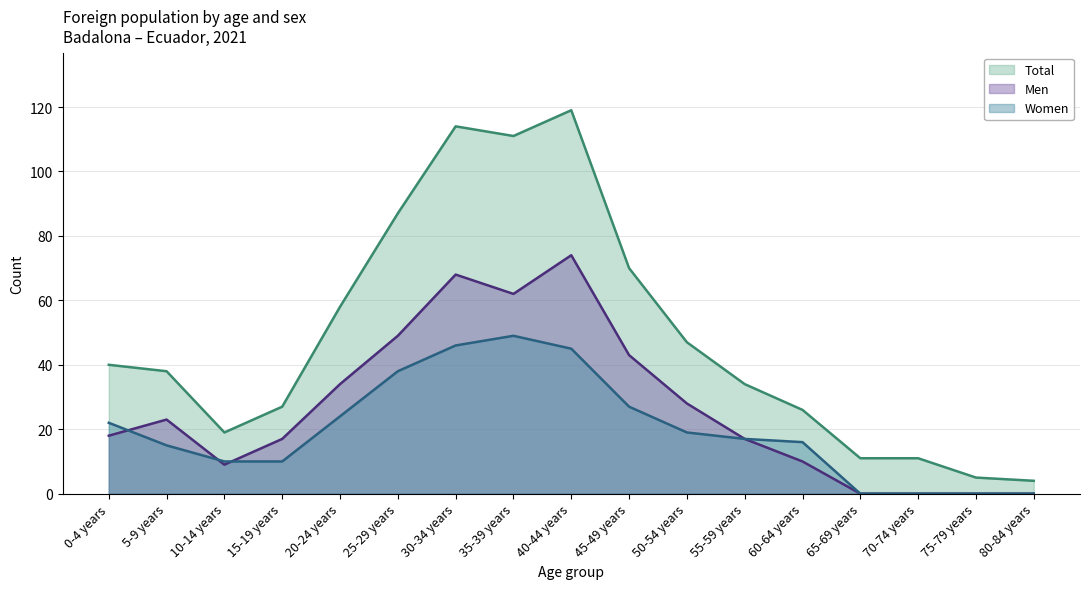

What is the label of the 13th point from the right?

20-24 years